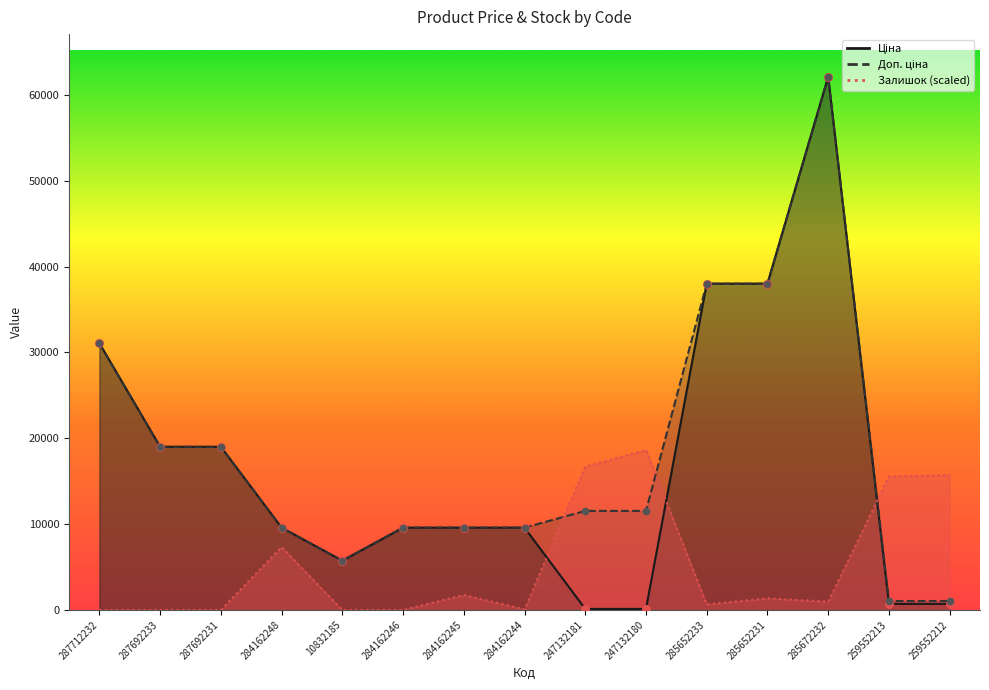

At which category is the sum across all series the highest?

285672232